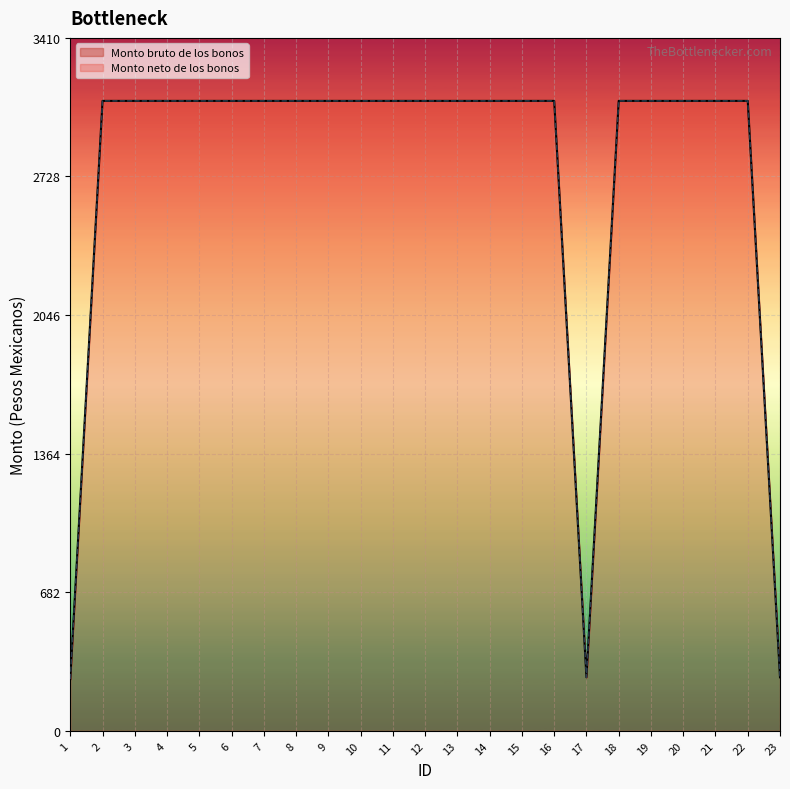

What is the minimum value shown in the chart?

254.8